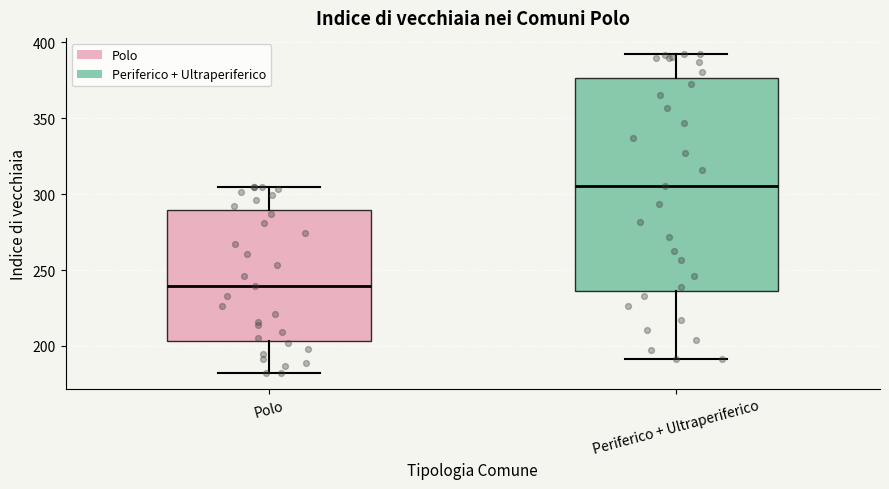

Reading left to right, read every box against the y-axis: the position of its median line, the range the box covers, and the ends of its whiskers. The values are not printed on the chart, so give them approximately, as read against the axis.

Polo: median 240, box 205 to 290, whiskers 180 to 305
Periferico + Ultraperiferico: median 305, box 235 to 375, whiskers 190 to 390